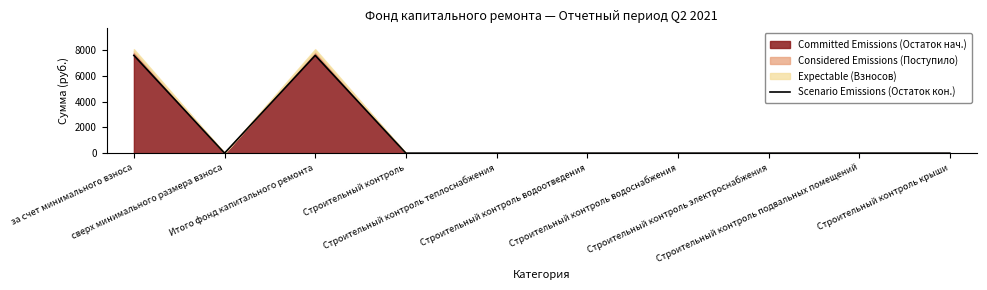

What is the average value?

1520.7